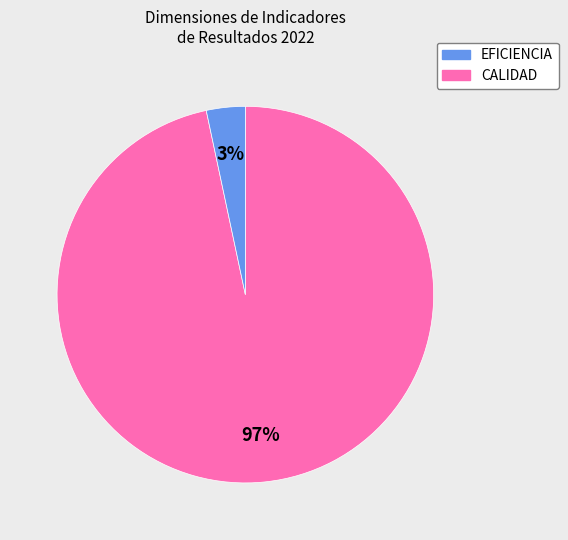

Does any single category account for the majority?

Yes